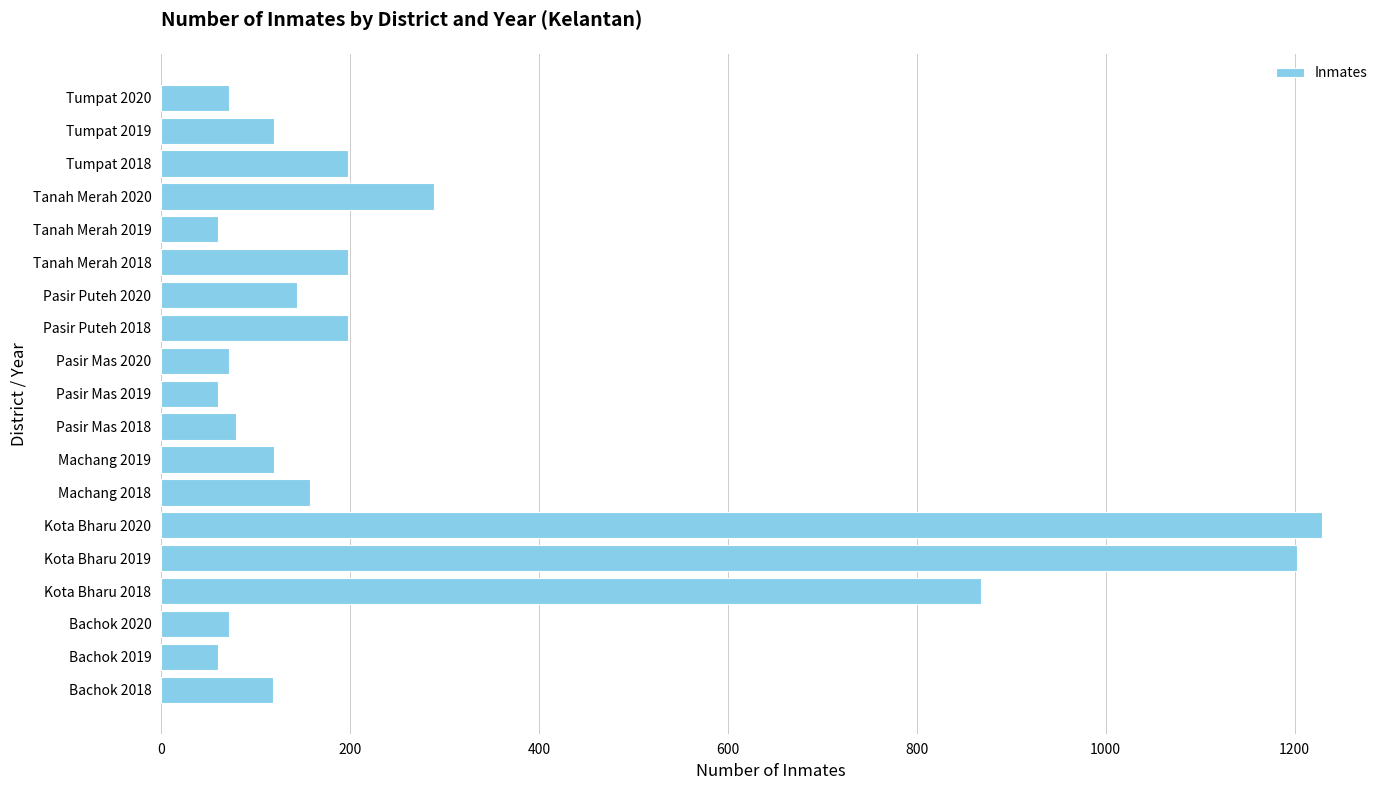

Where is the data nearest to the value 644?

Kota Bharu 2018